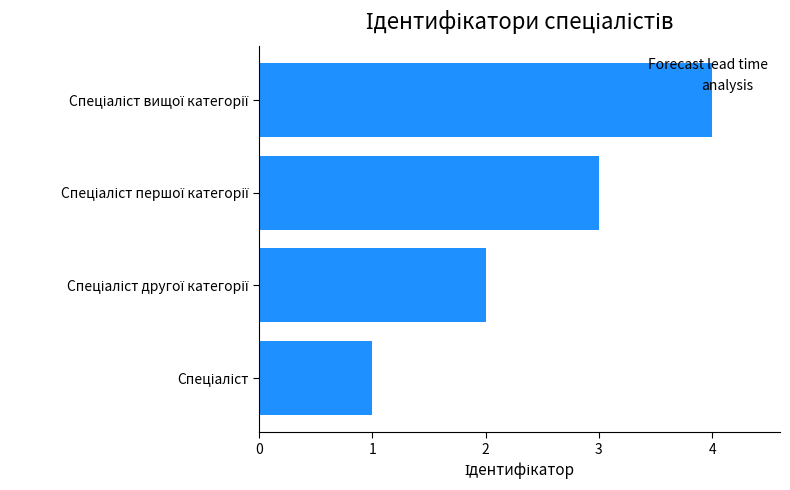

What is the difference between the maximum and minimum values?

3